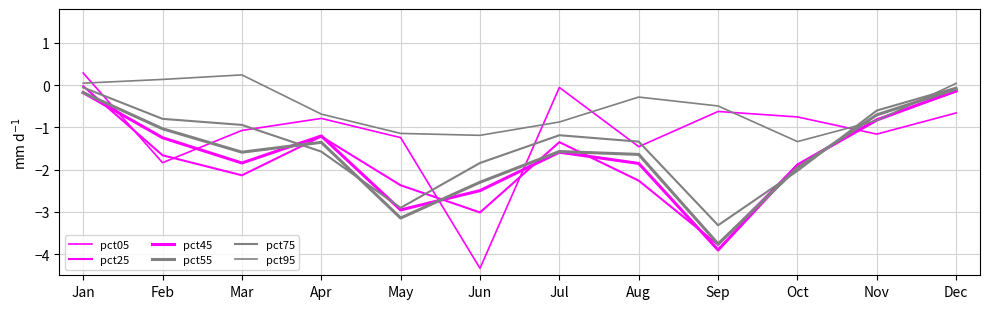

At which category does pct75 reach its first local peak?

Jul